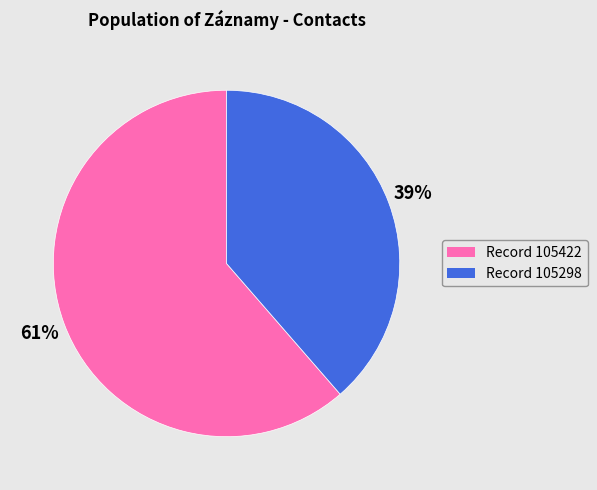

Is there a majority slice in this chart?

Yes